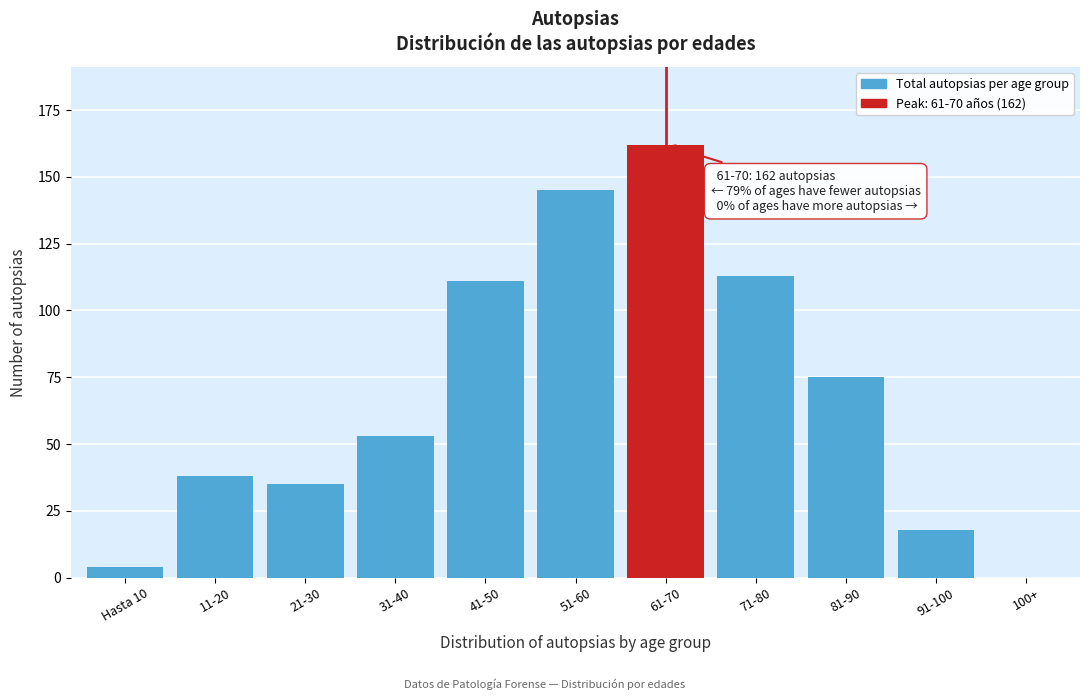

Reading left to right, what are all the values shown in this chart?

Hasta 10=4	11-20=38	21-30=35	31-40=53	41-50=111	51-60=145	61-70=162	71-80=113	81-90=75	91-100=18	100+=0